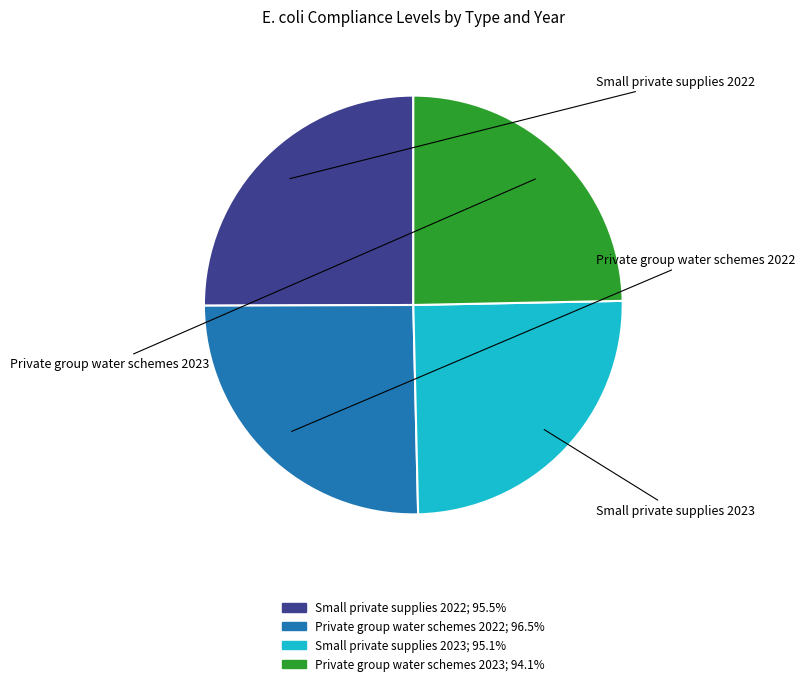

True or false: Small private supplies 2022 accounts for 25% of the total.

True